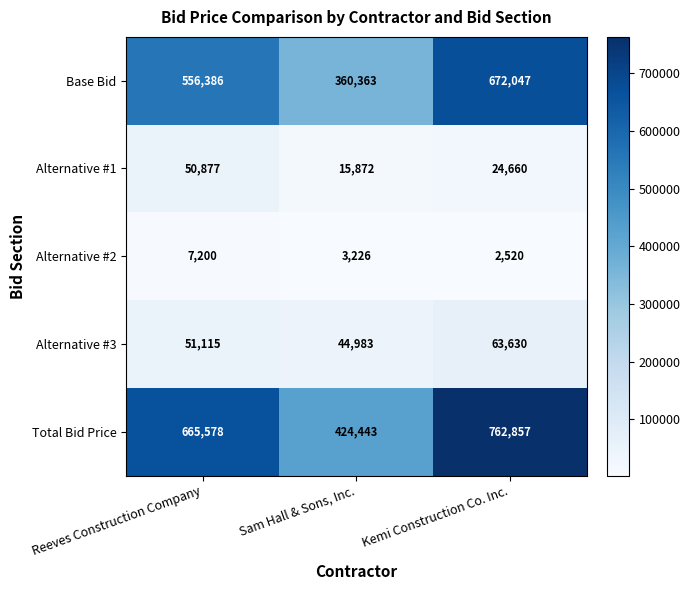

Is it true that Alternative #2 equals 12463 at Reeves Construction Company?

False